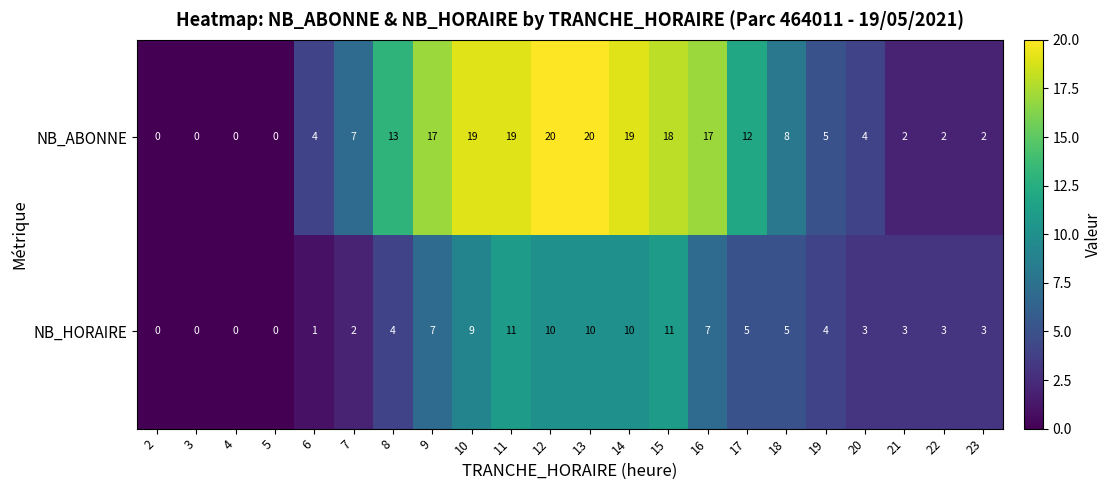

What is the sum of all NB_HORAIRE values?

108